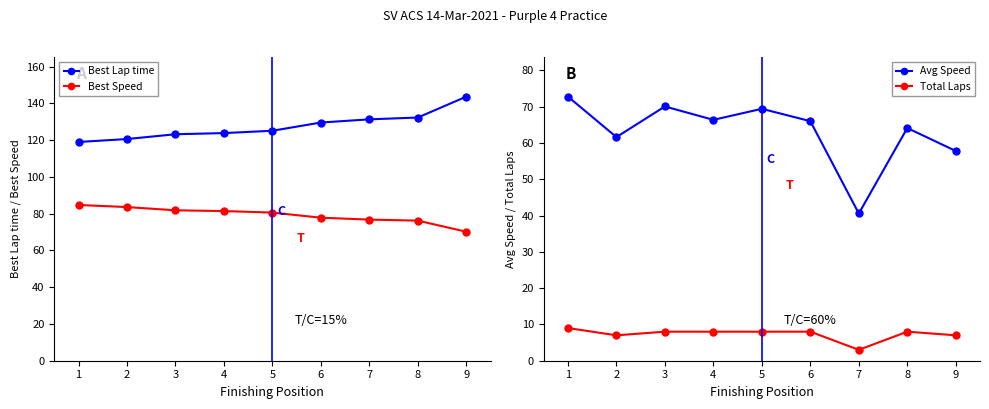

True or false: Total Laps and Avg Speed intersect in this chart.

False